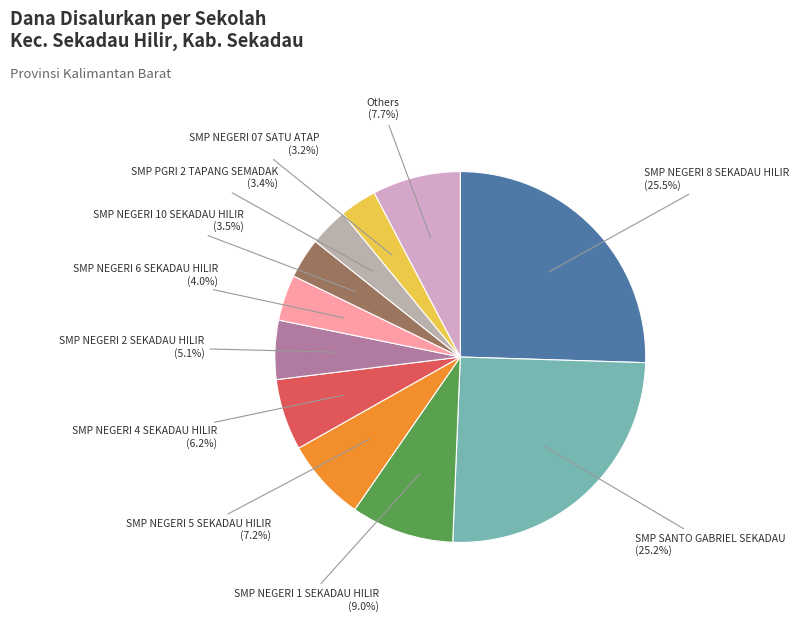

Is there any slice that represents more than half of the pie?

No